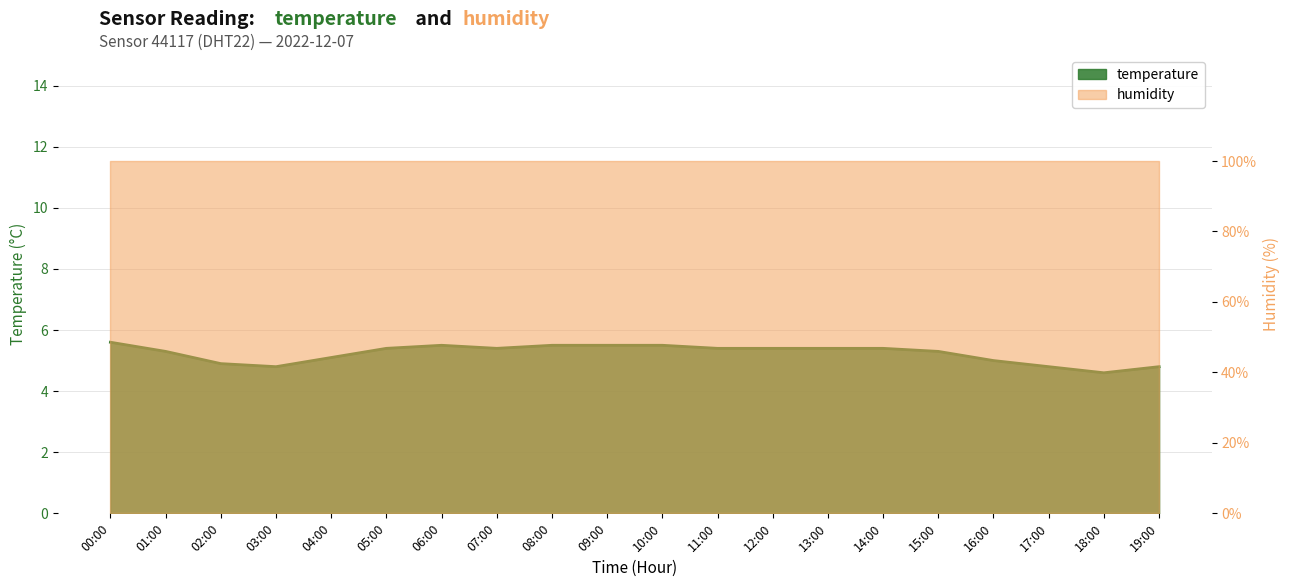

Is it true that the value at 12:00 is 5.4?

True